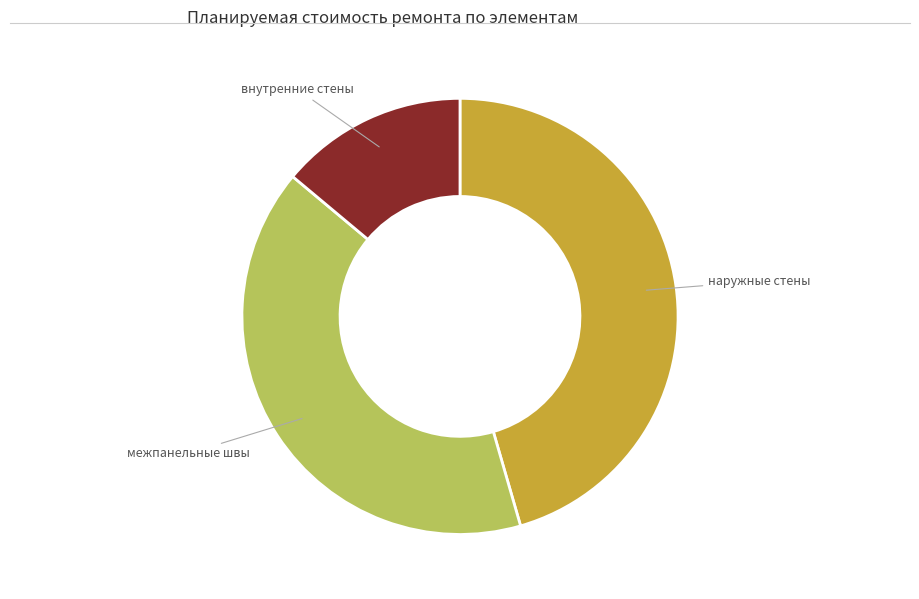

How many slices are in this pie chart?

3